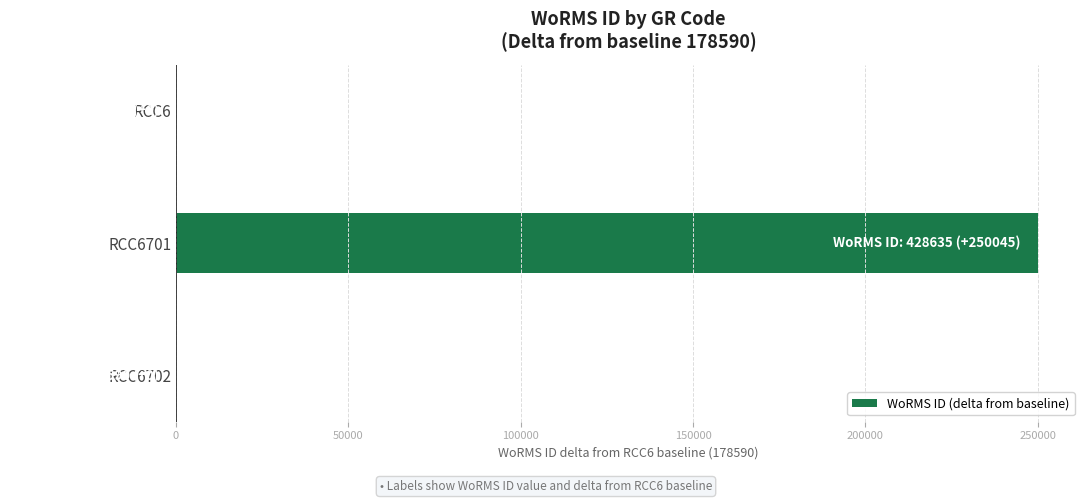

What is the sum of all values?

250045